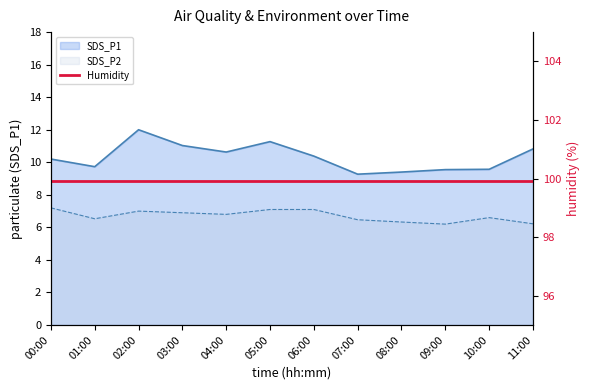

True or false: SDS_P2 has more than 2 interior local peaks.

False